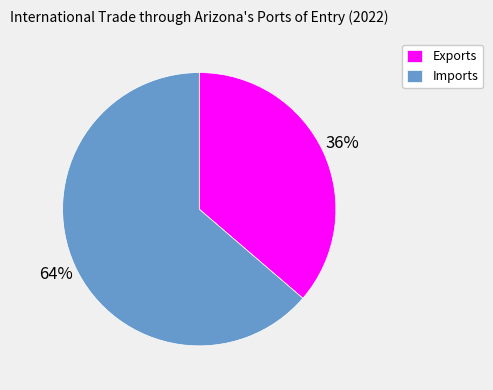

What is the largest slice in the pie chart?

Imports